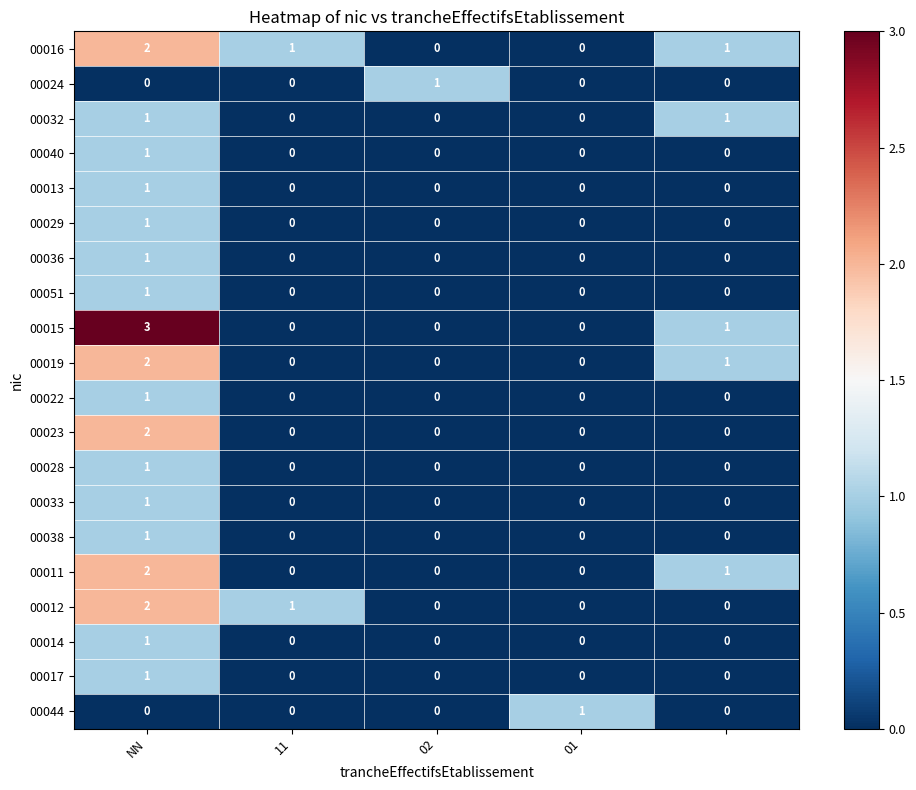

What is the maximum value shown in the chart?

3